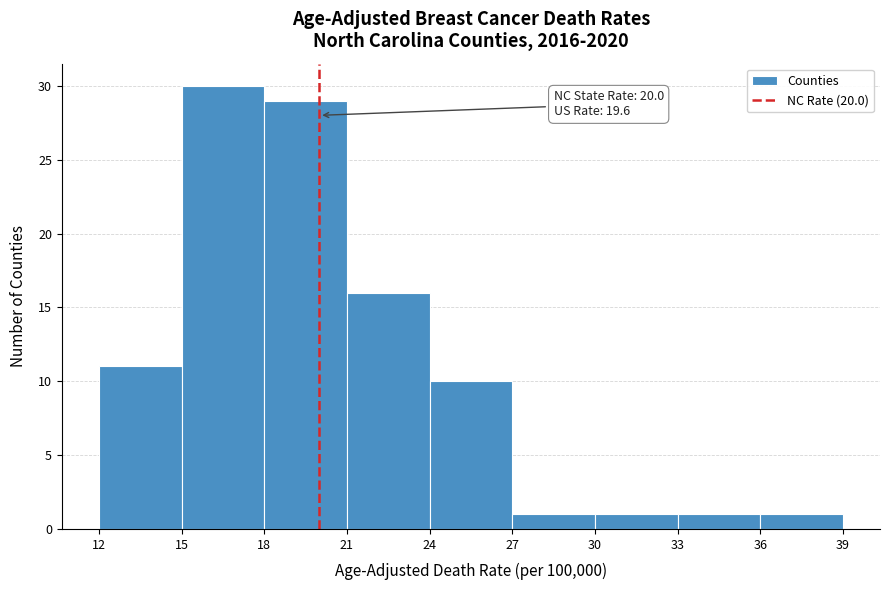

Which range on the x-axis has the tallest bar?

15 to 18